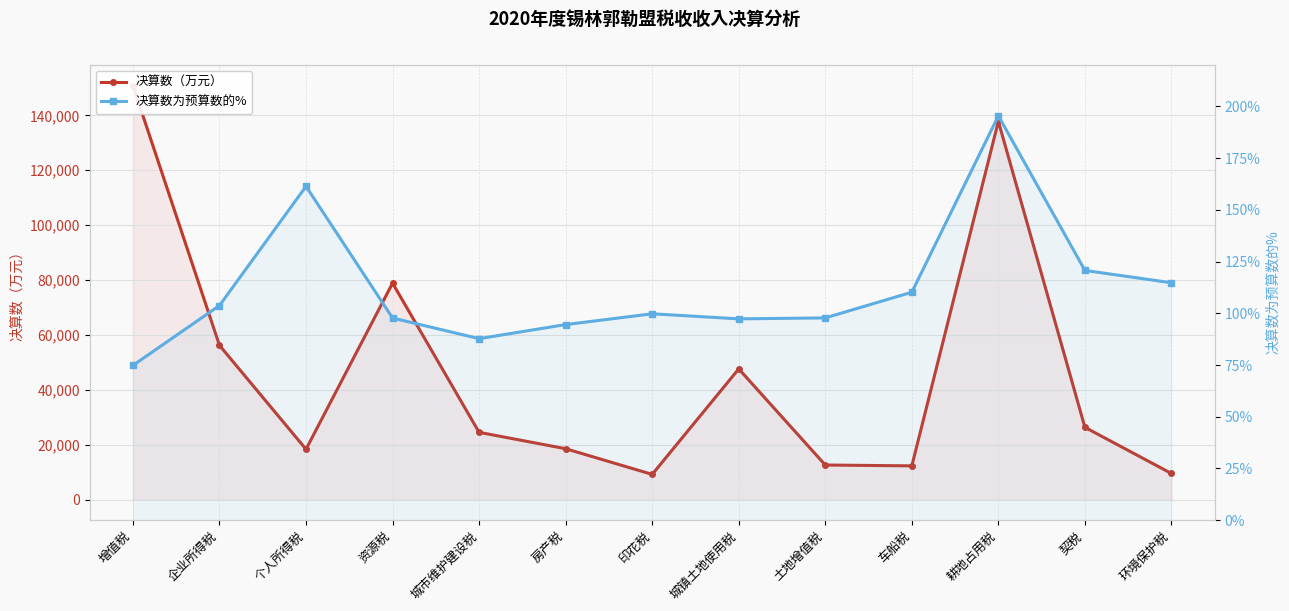

True or false: 决算数（万元） and 决算数为预算数的% cross at least once.

False